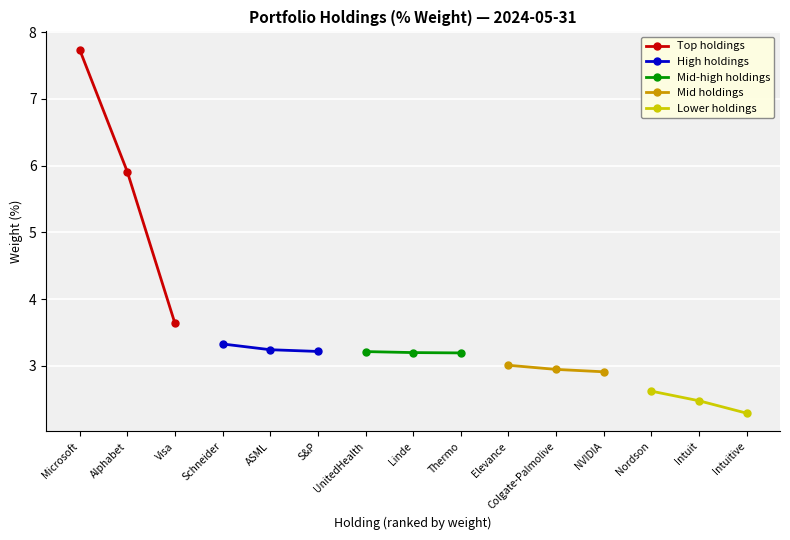

At which label does Top holdings reach its minimum?

Visa